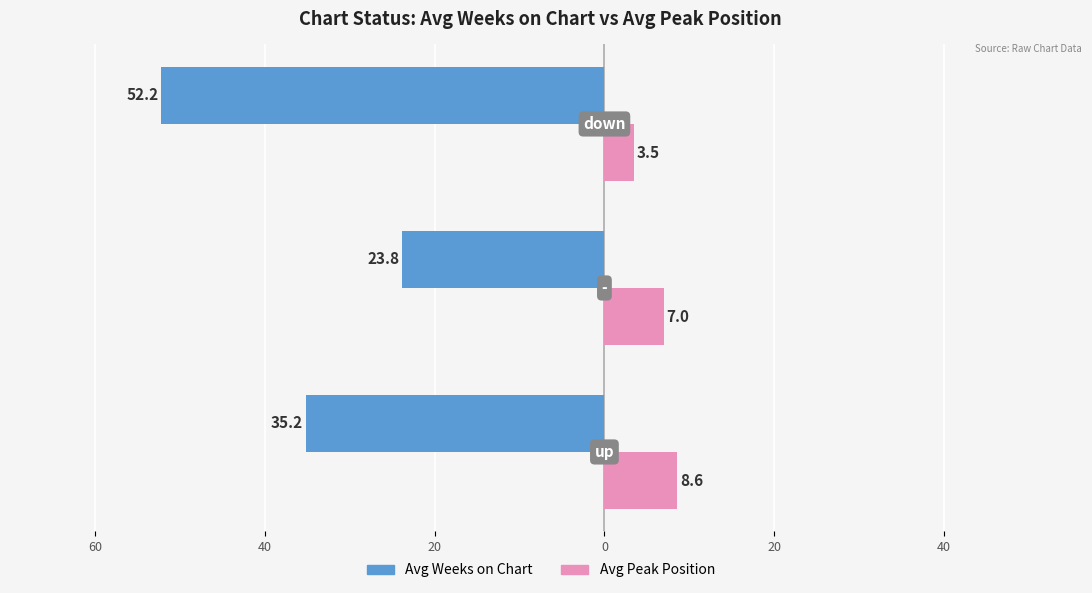

What are all the series names shown in the legend?

Avg Weeks on Chart, Avg Peak Position